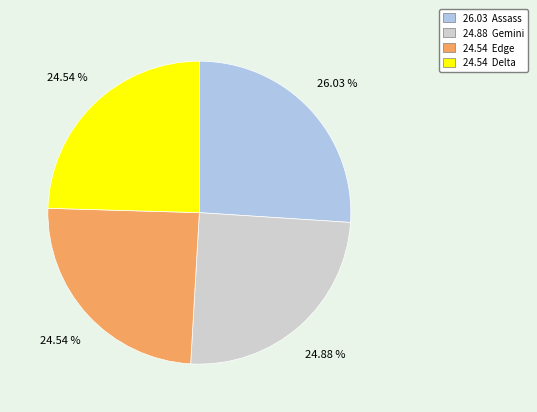

Does any single category account for the majority?

No